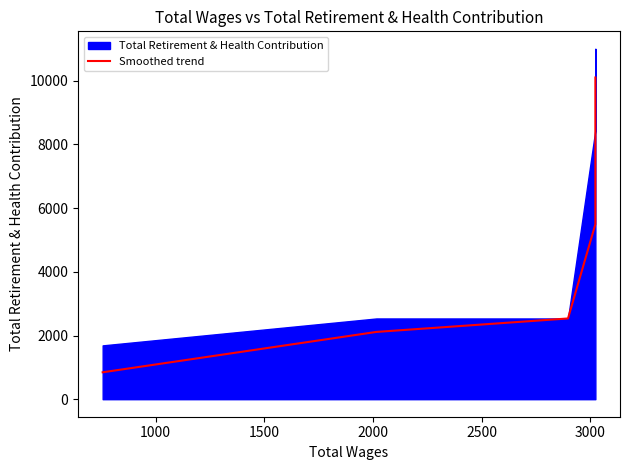

What is the average value?

4985.0